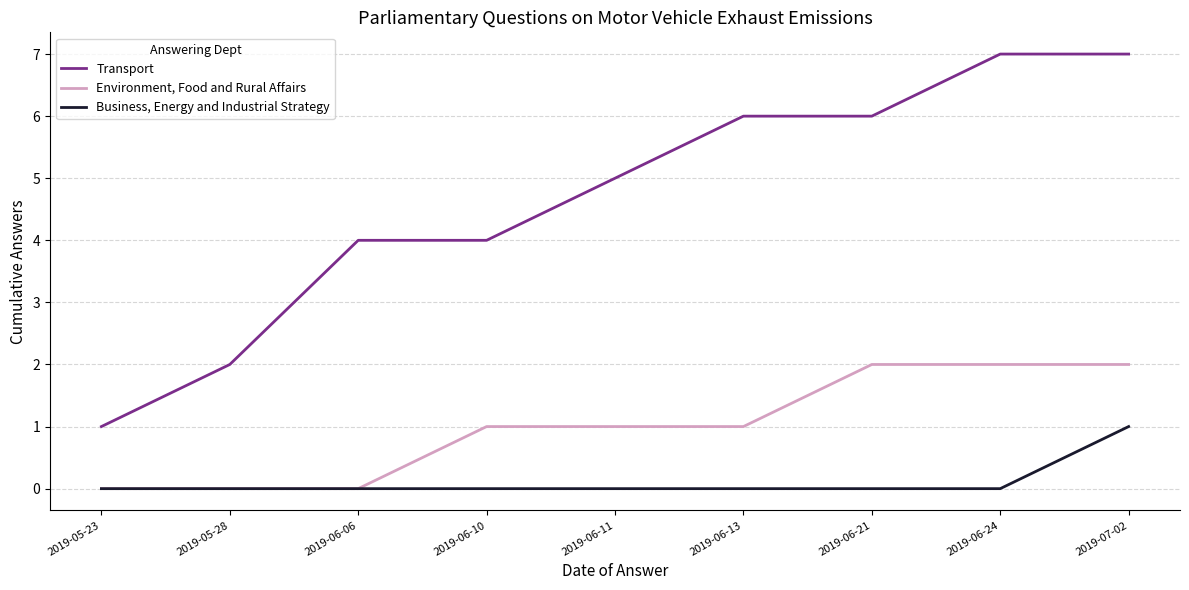

What position from the left is 2019-05-28?

2